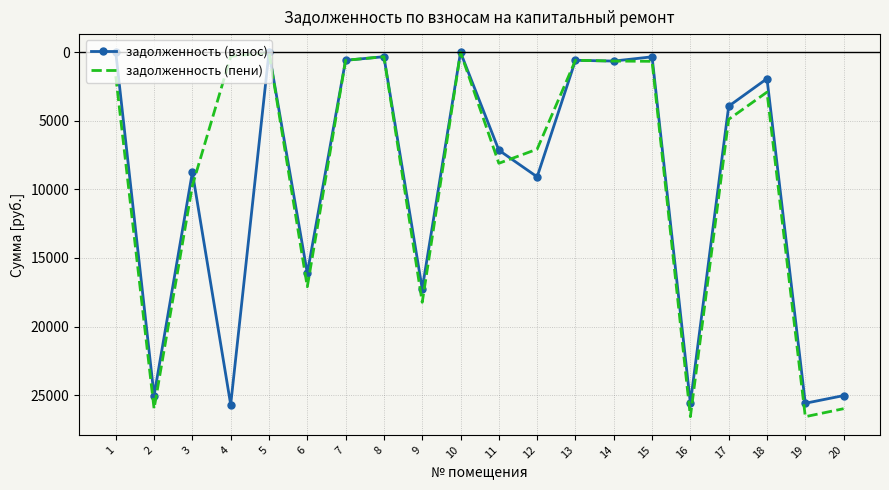

List the series in order of their peak value, highest first.

задолженность (пени), задолженность (взнос)